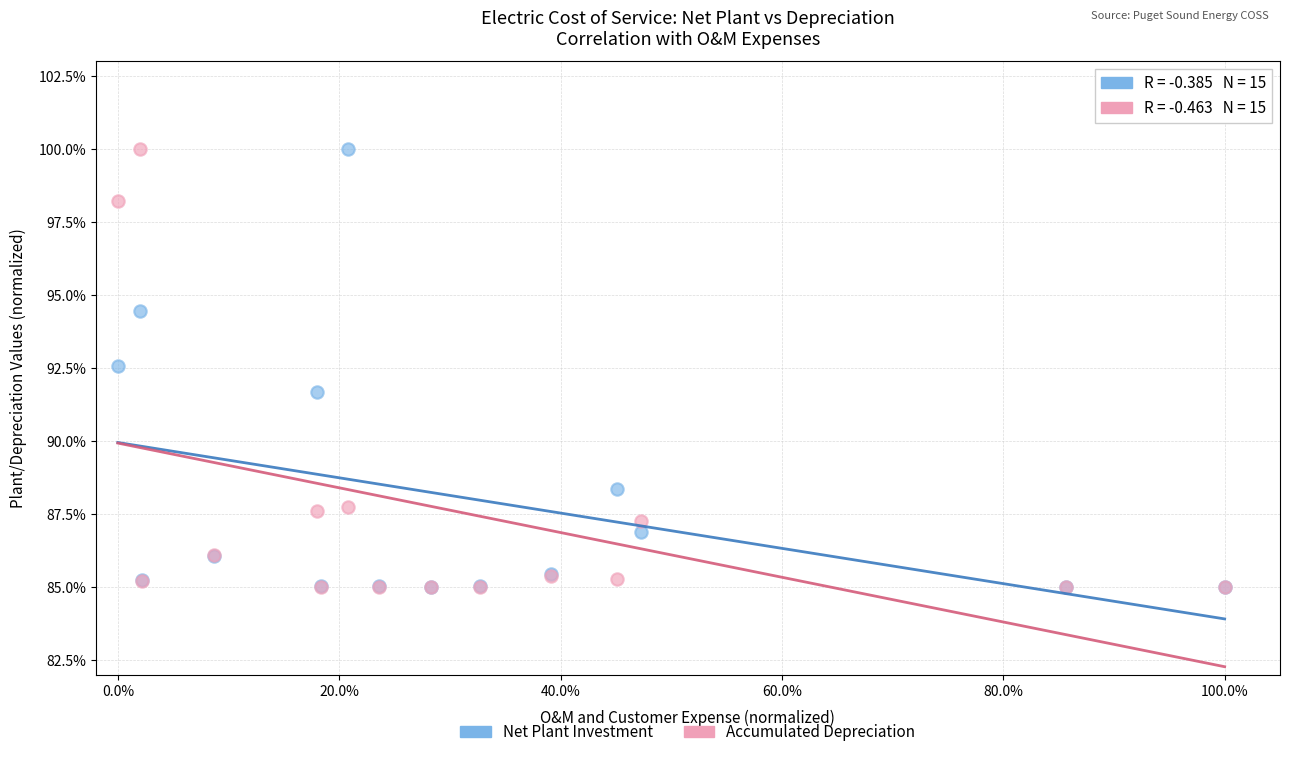

Across all series, what Y value is closest to 92?

91.7